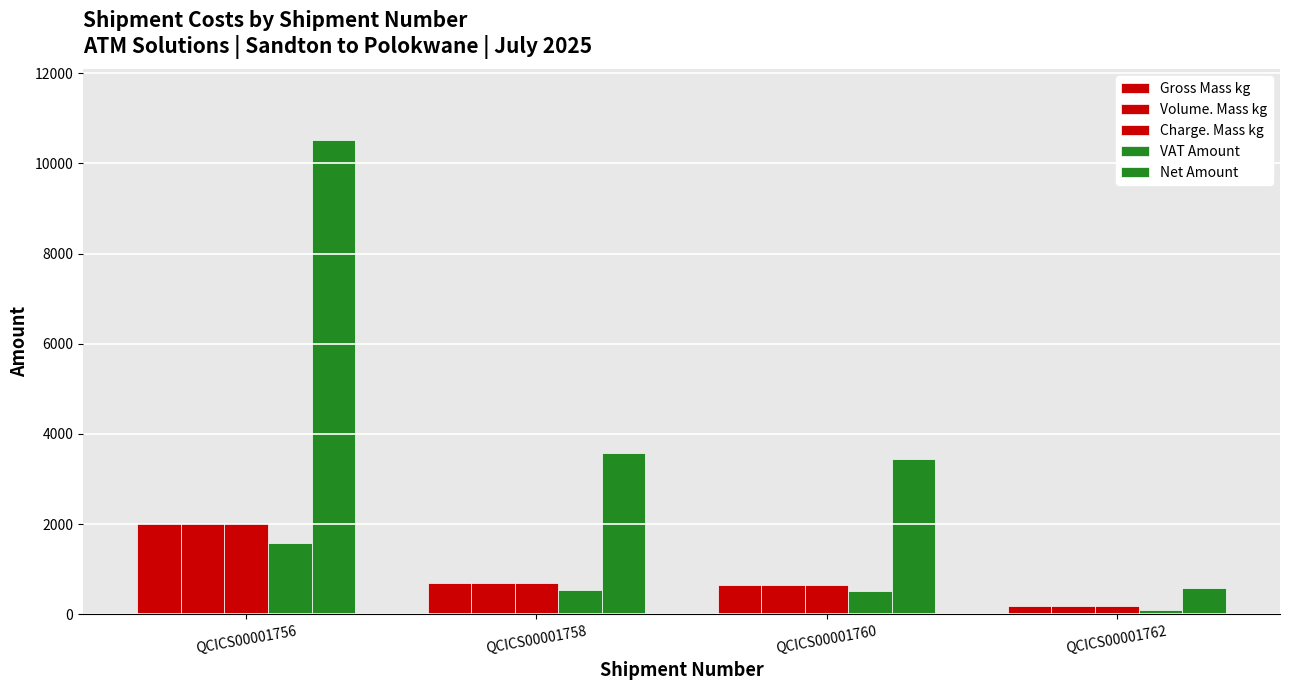

What is the sum of all Gross Mass kg values?

3539.5